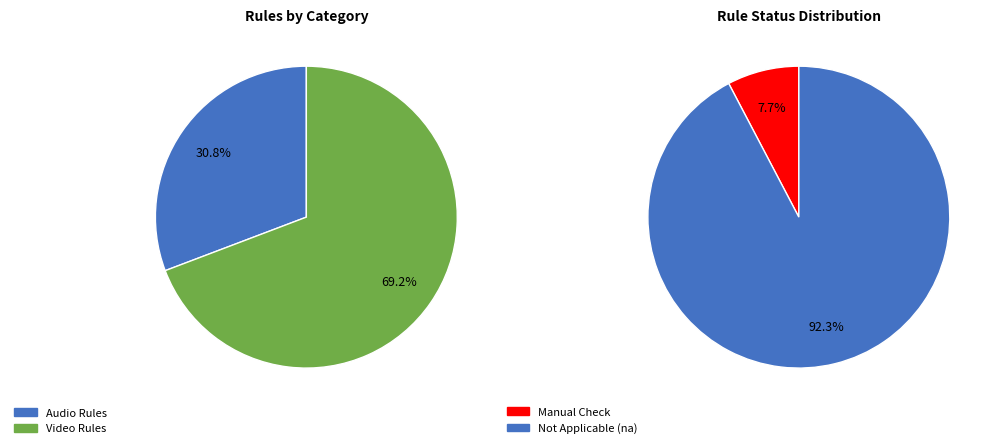

Is Element Violations the majority of the pie?

No